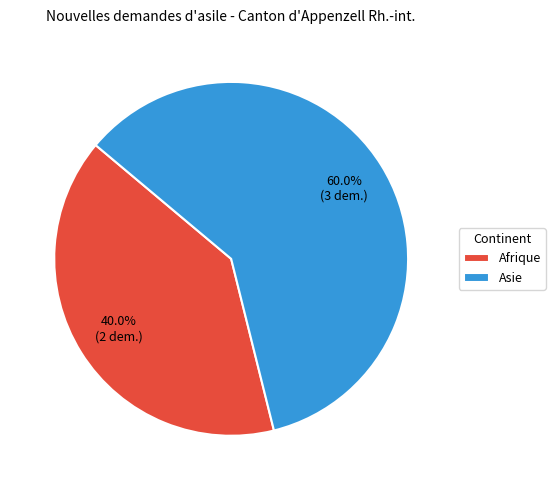

To the nearest percent, what is the difference between the largest and smallest slice percentages?

20%